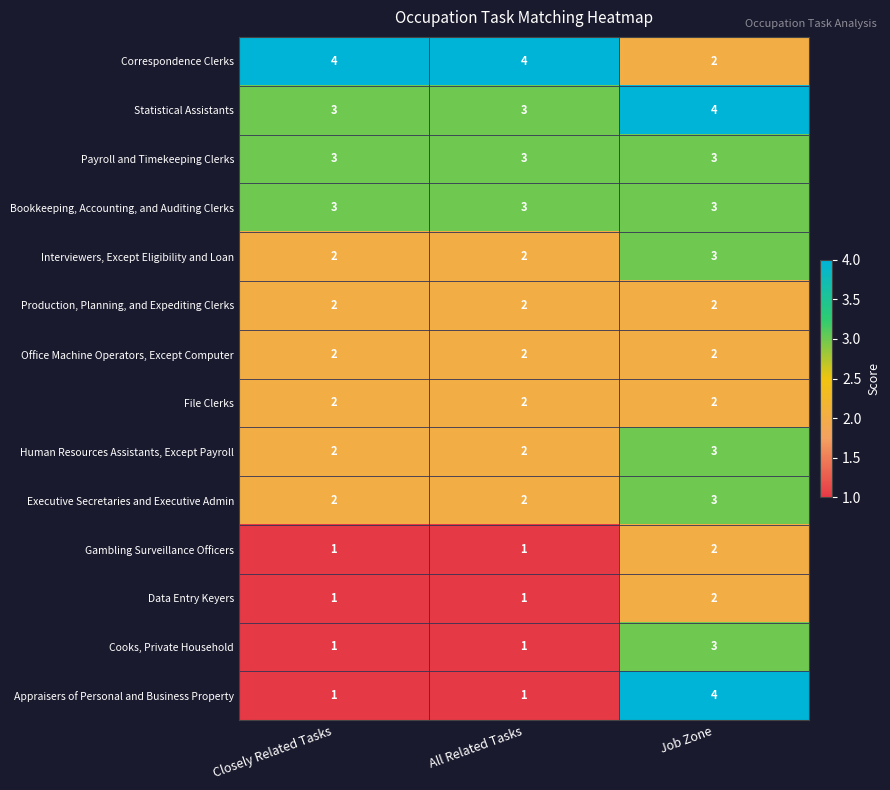

At which label does Human Resources Assistants, Except Payroll reach its peak?

Job Zone